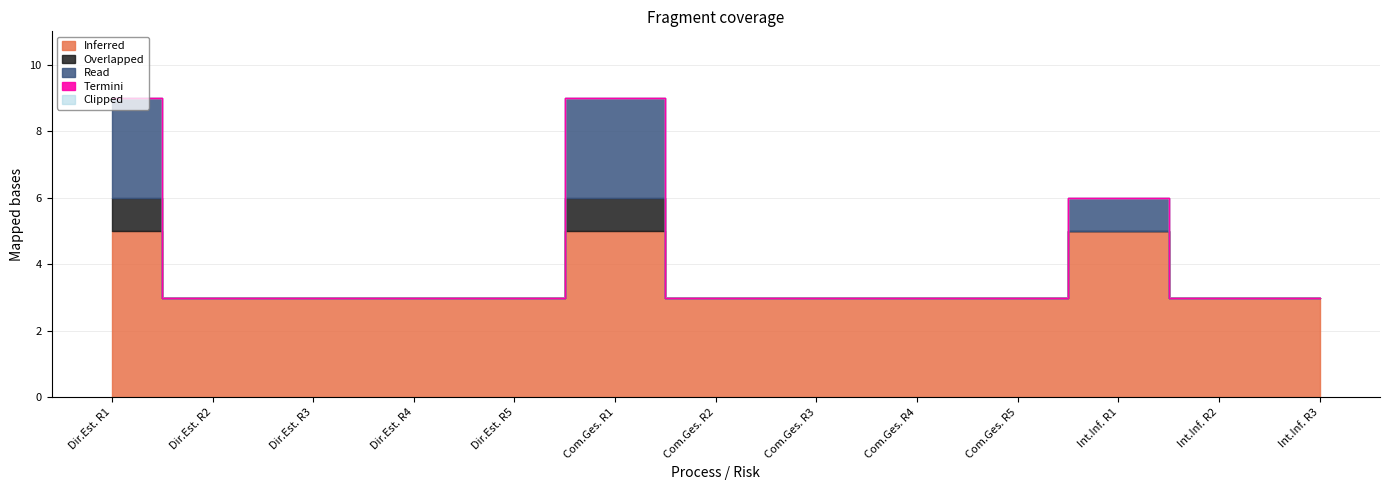

Which series has the largest range (max minus min)?

Read